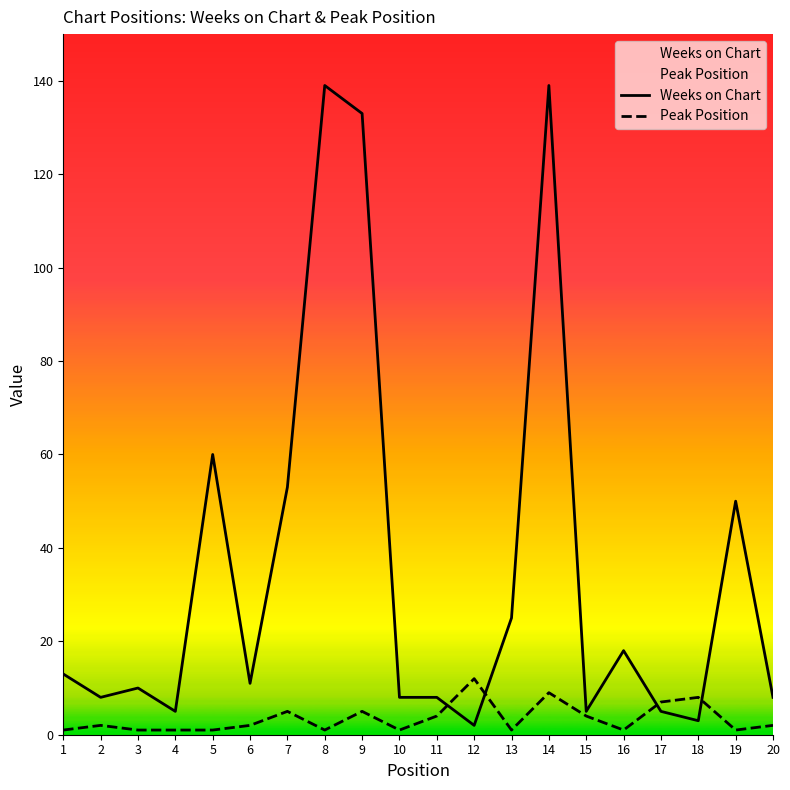

What is the maximum value shown in the chart?

139